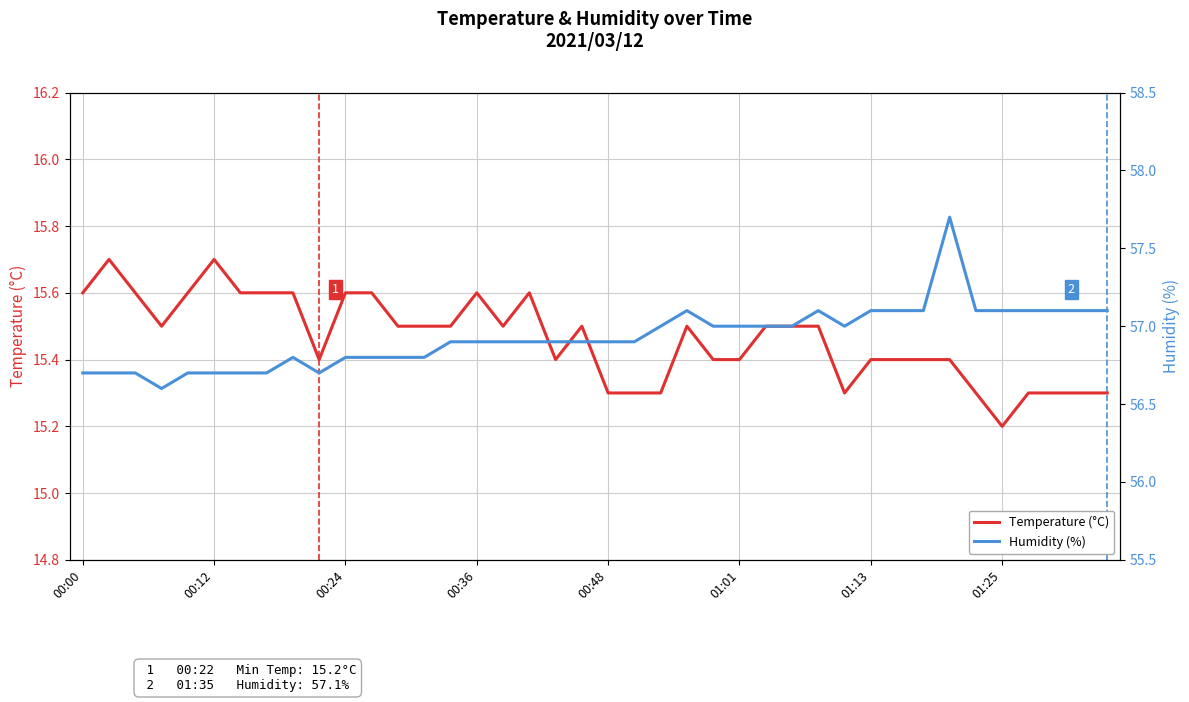

What is the total value across all series at 38?

72.4